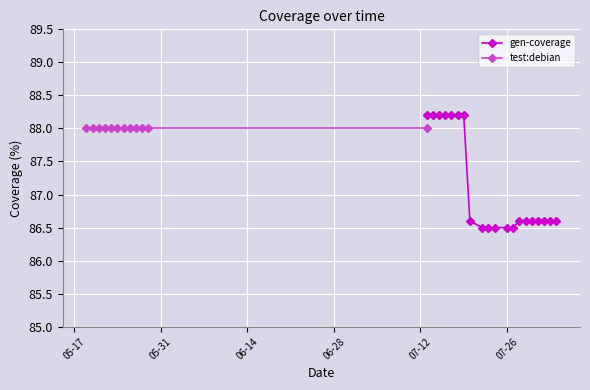

What is the difference between the maximum and minimum values?

1.7